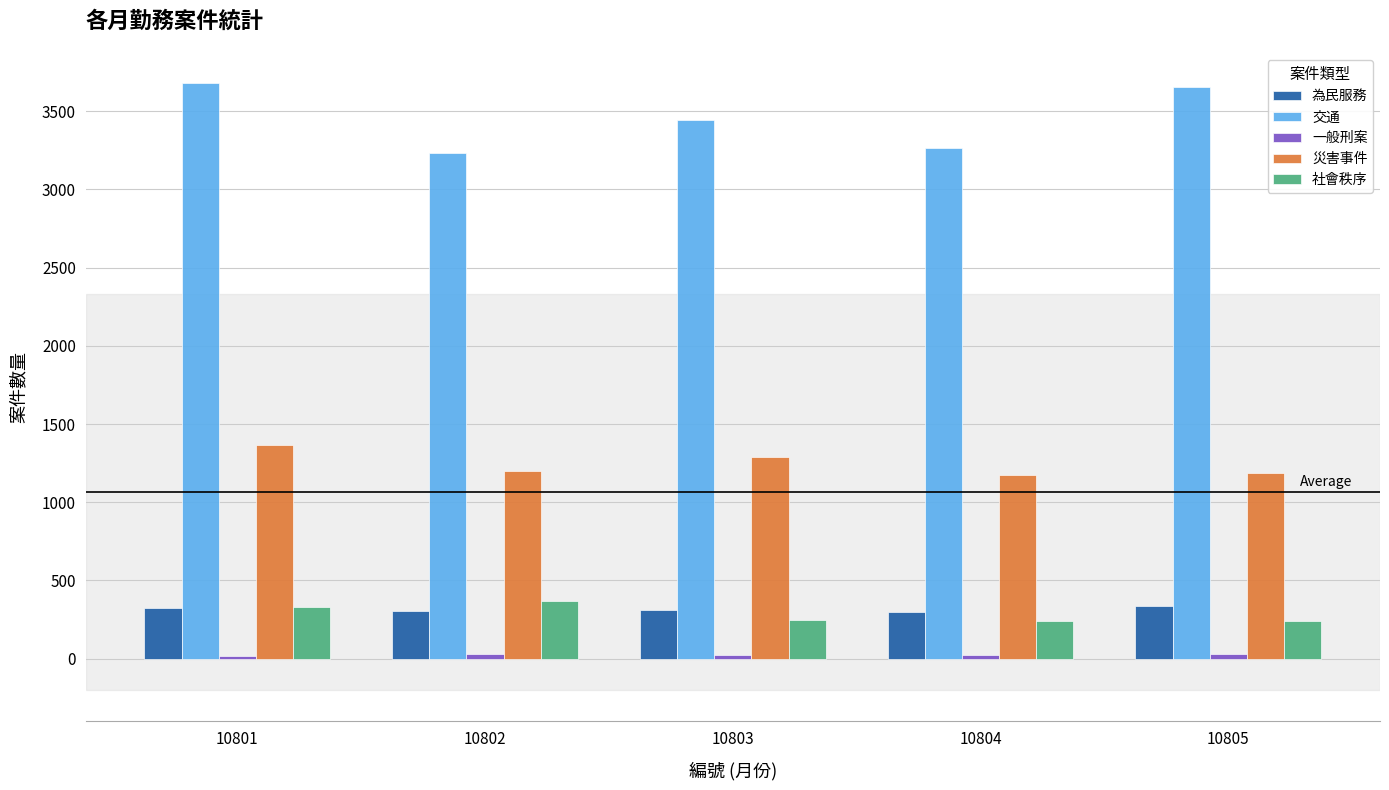

Does the chart contain any negative values?

No